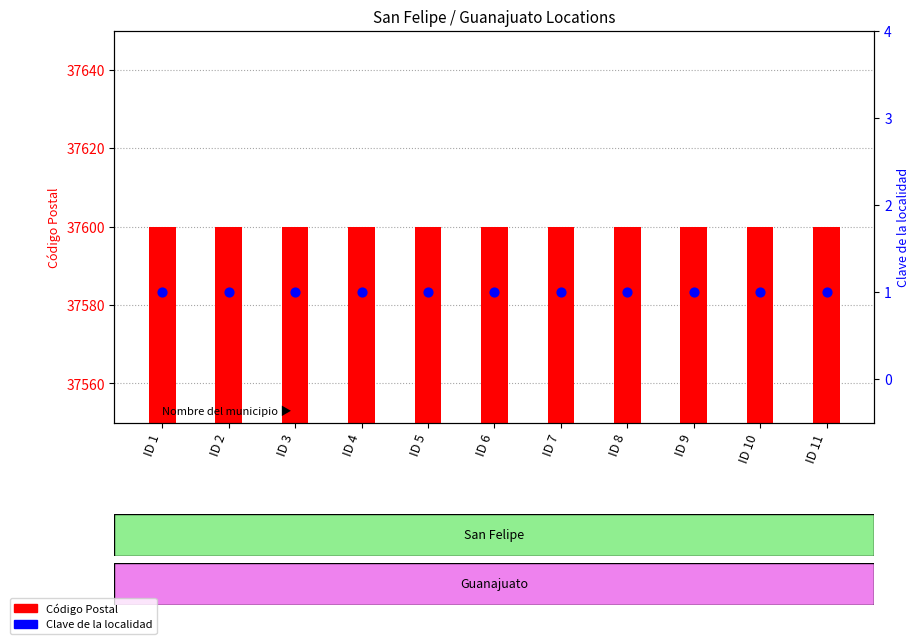

What are all the series names shown in the legend?

Código Postal, Clave de la localidad